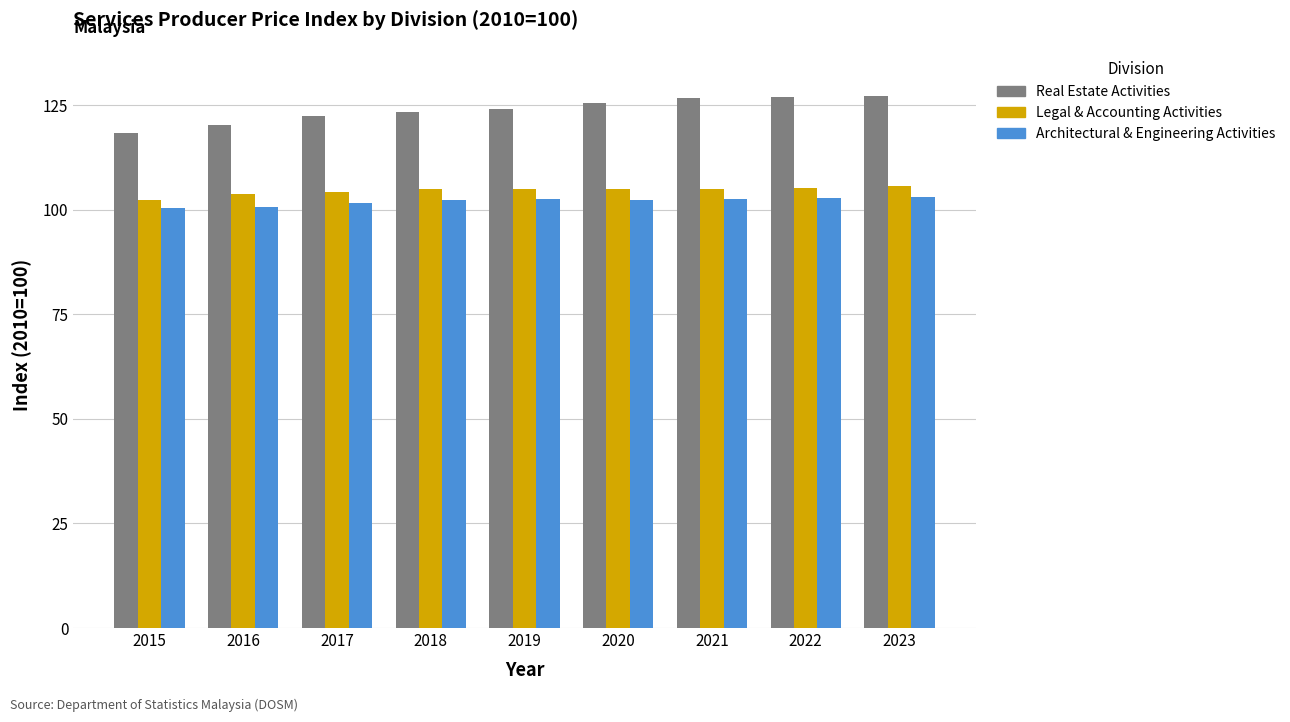

What is the sum of the Architectural & Engineering Activities values at 2018 and 2020?

204.8